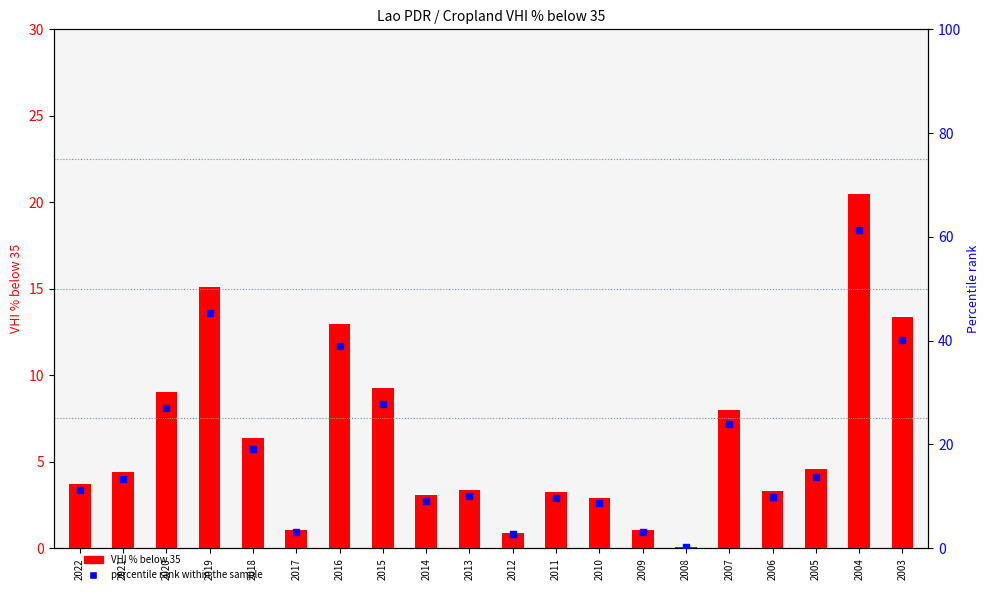

Is the value of VHI % below 35 at 2012 greater than the value of percentile rank within the sample at 2005?

No